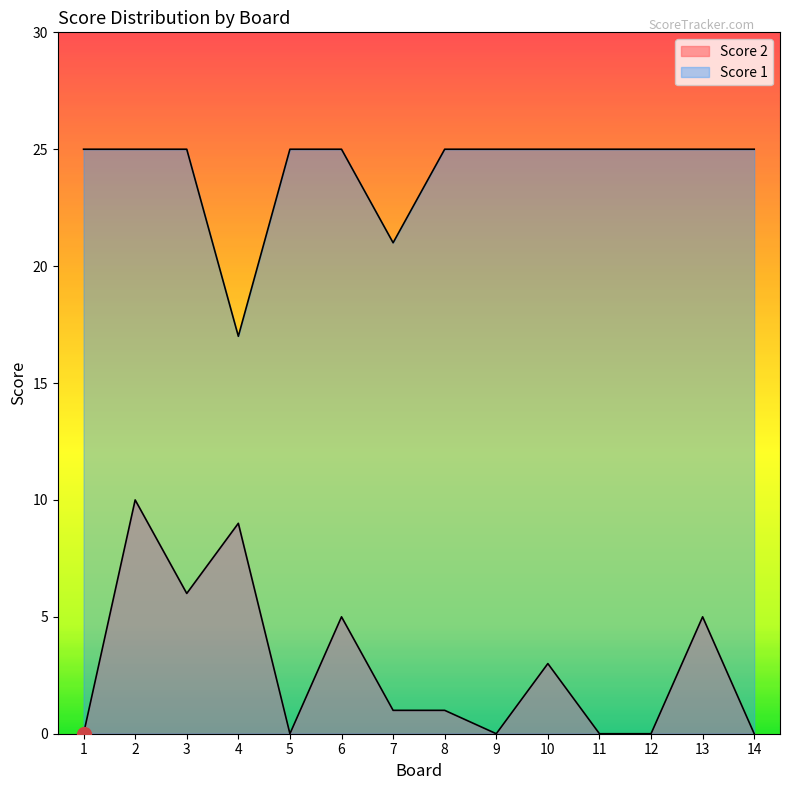

True or false: Score 1 and Score 2 cross at least once.

False